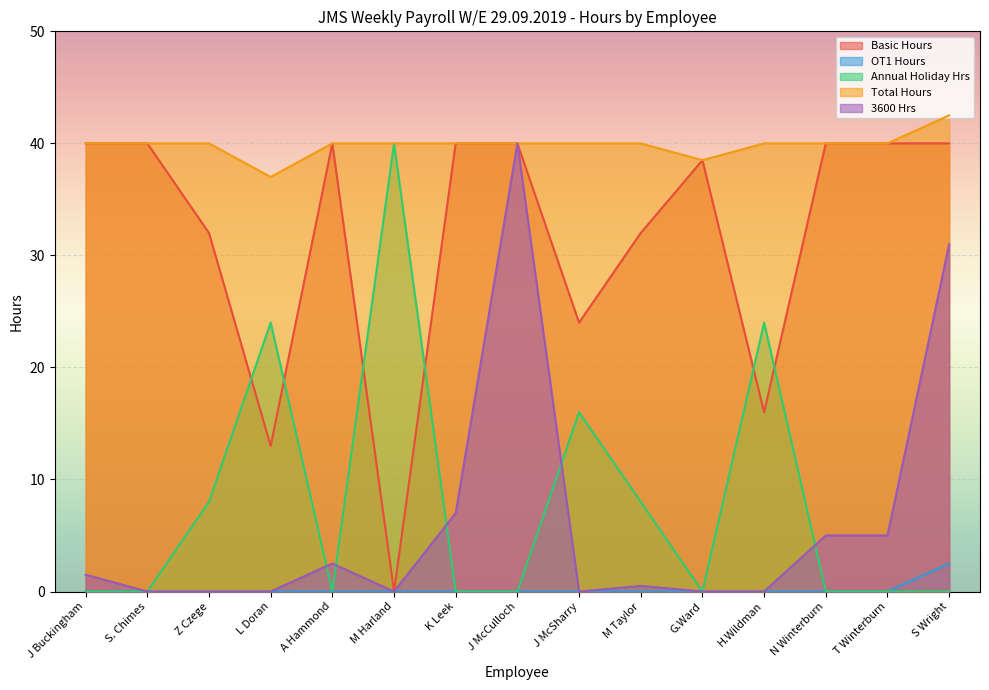

What is the sum of the Total Hours values at Z Czege and G.Ward?

78.5